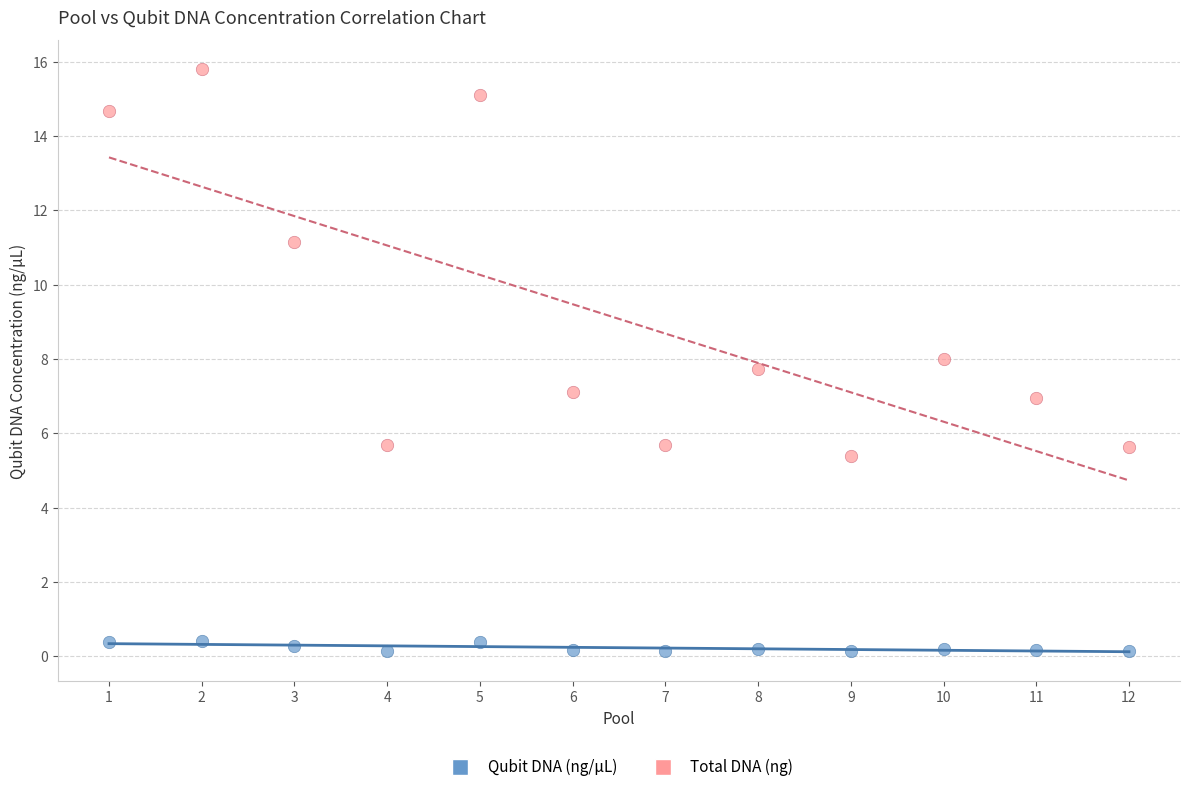

Which series contains the lowest Y value?

Qubit DNA (ng/μL)